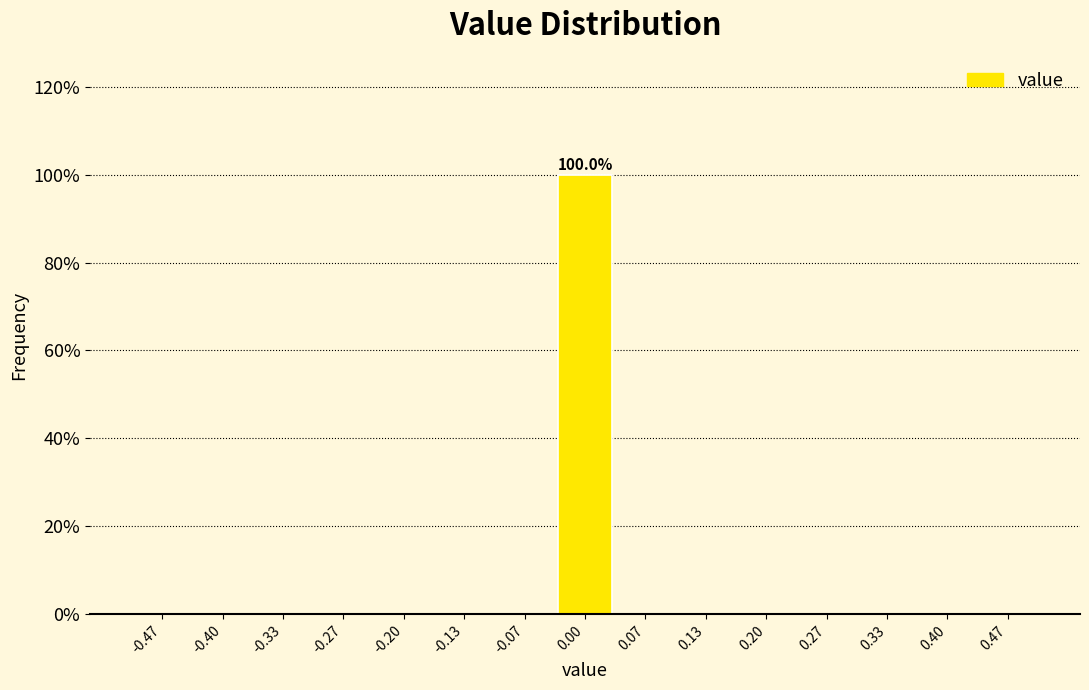

Which range on the x-axis has the tallest bar?

-0.03 to 0.03